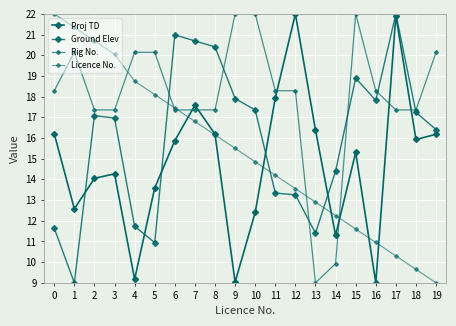

True or false: Licence No. has more than 0 interior local peaks.

False